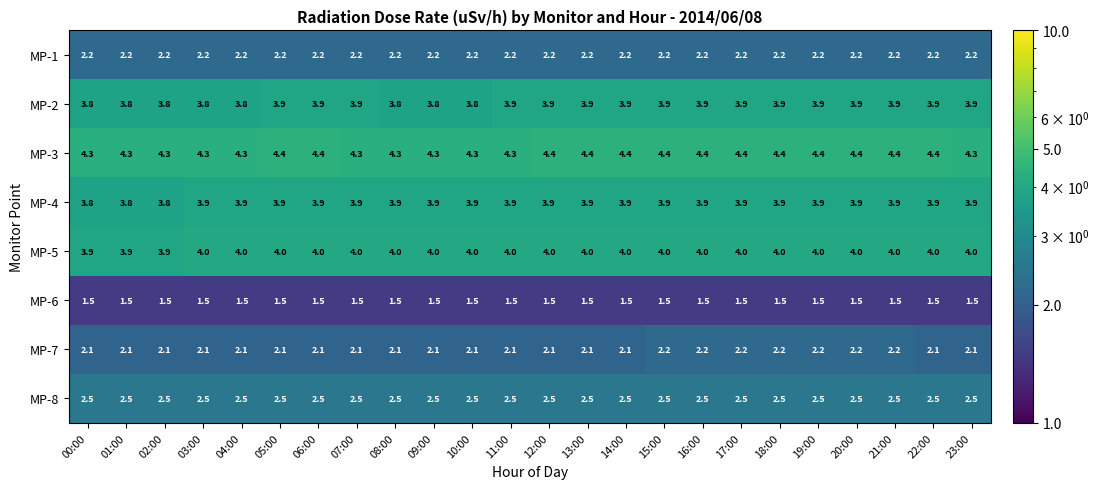

What is the approximate value of MP-1 at 09:00?

2.2